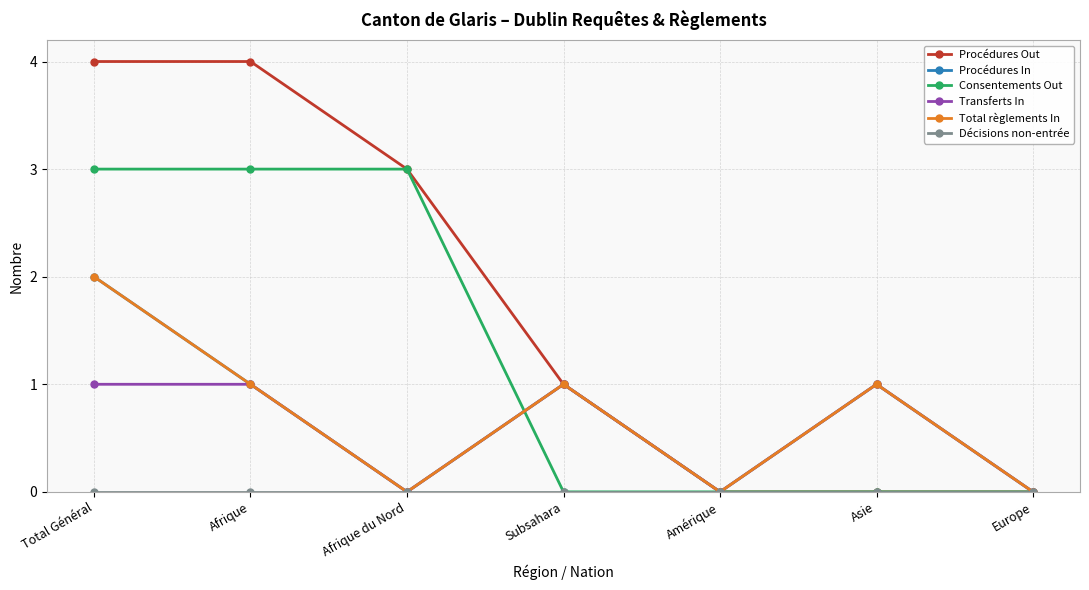

Which has a higher value, Afrique du Nord or Afrique?

Afrique